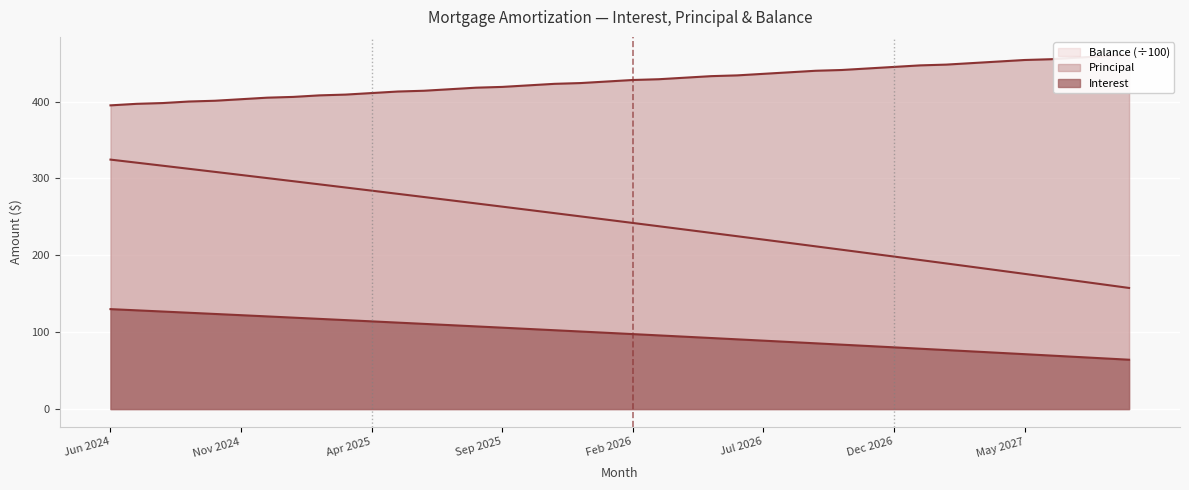

True or false: Principal and Balance cross at least once.

False